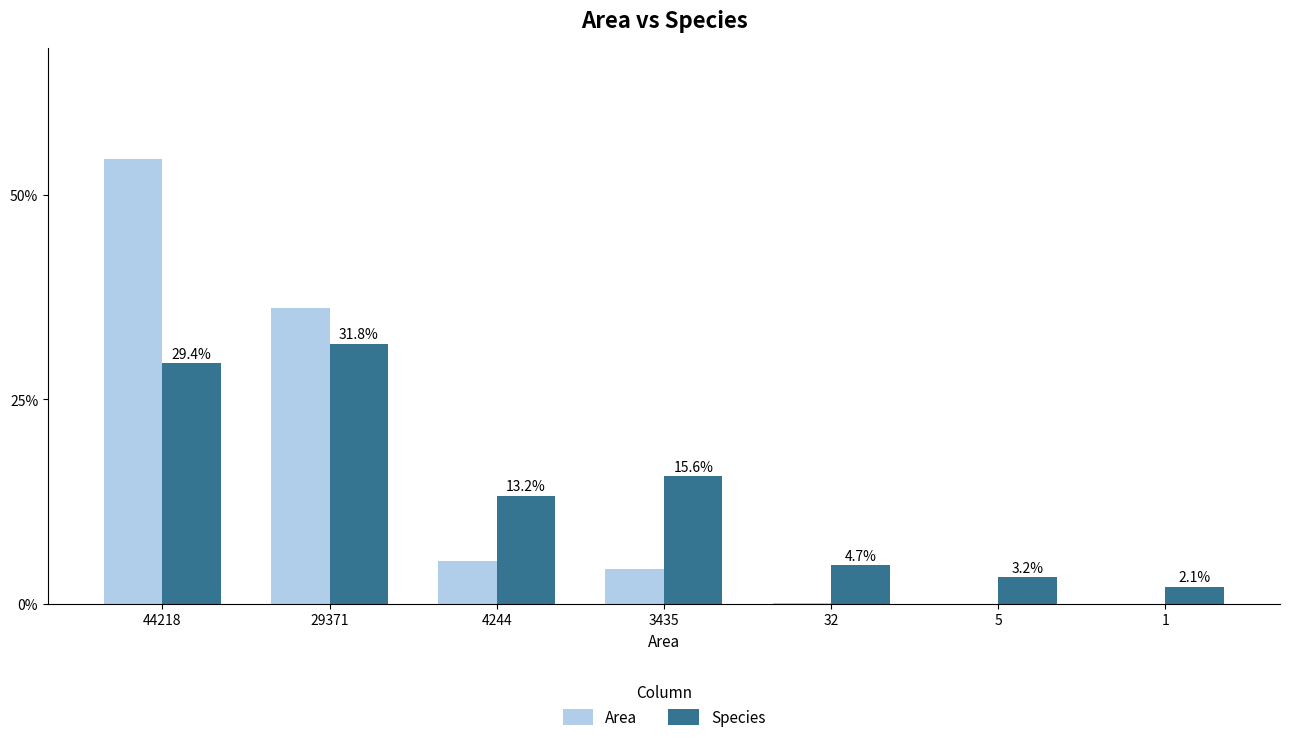

Which label corresponds to the smallest value in the chart?

1